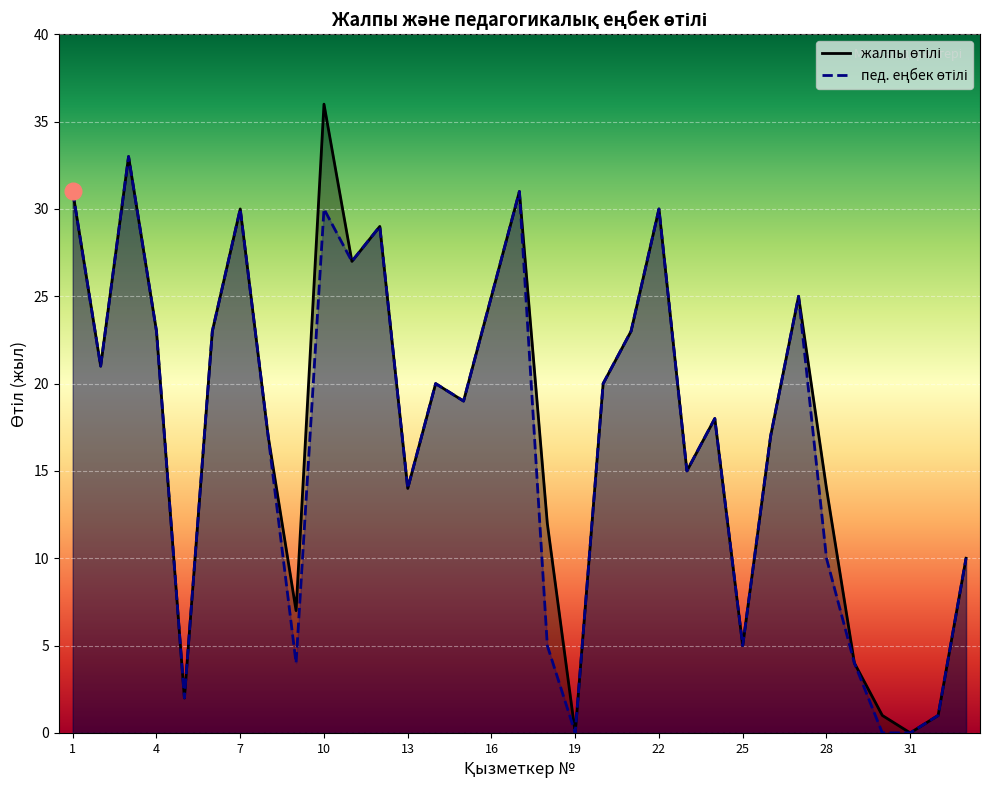

What is the sum of all жалпы өтілі values?

583